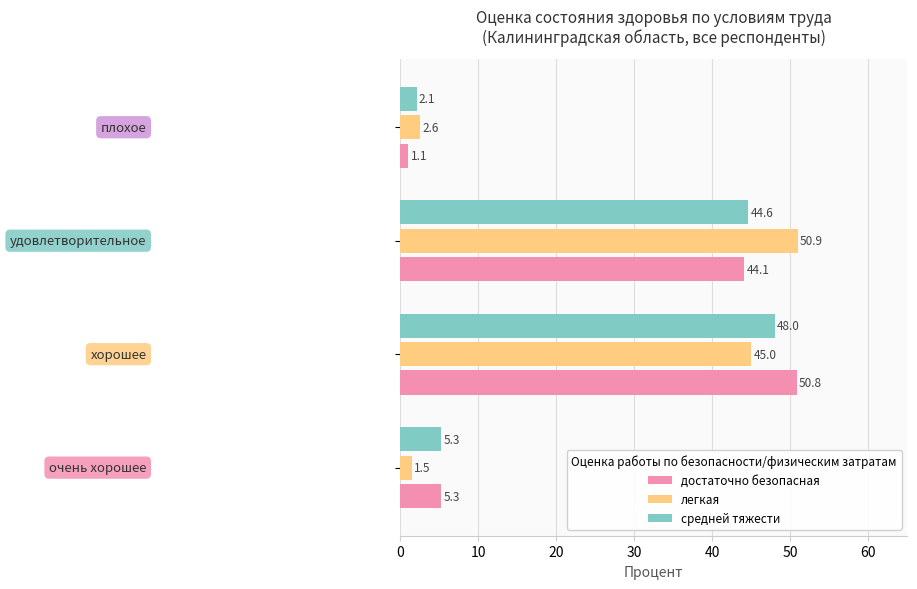

How many values in the средней тяжести series are below 44?

2